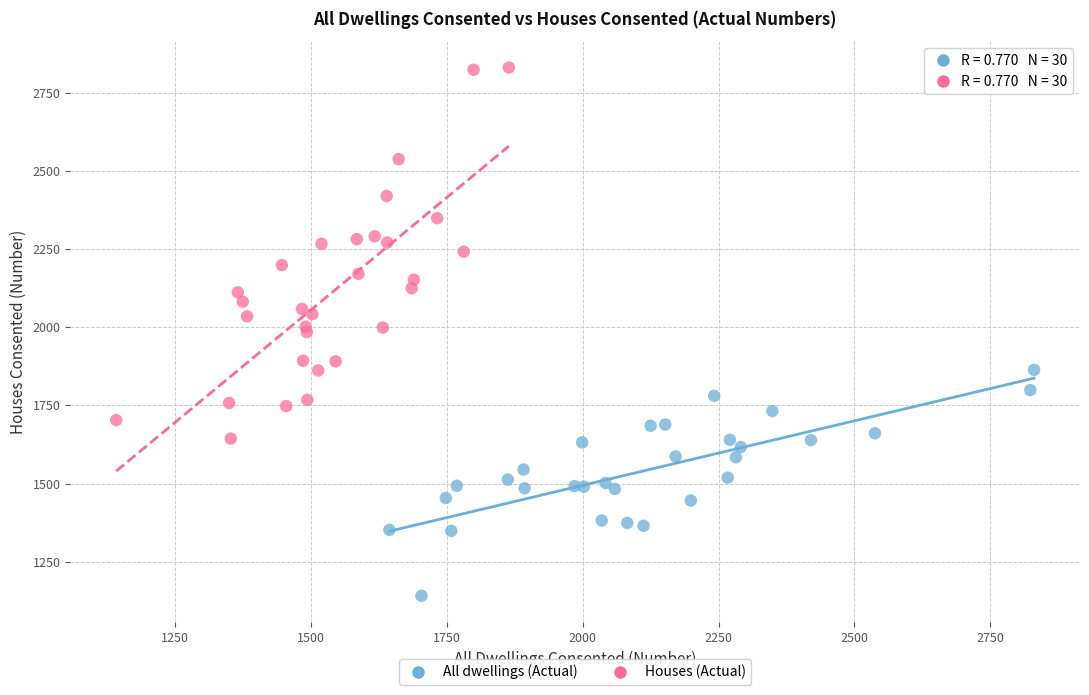

Which series has the largest Y range (max minus min)?

Houses (Actual)